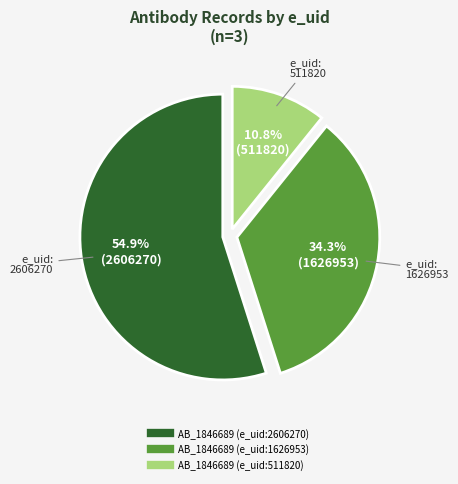

The AB_1846689 (e_uid:1626953) slice represents 20% of the pie. True or false?

False